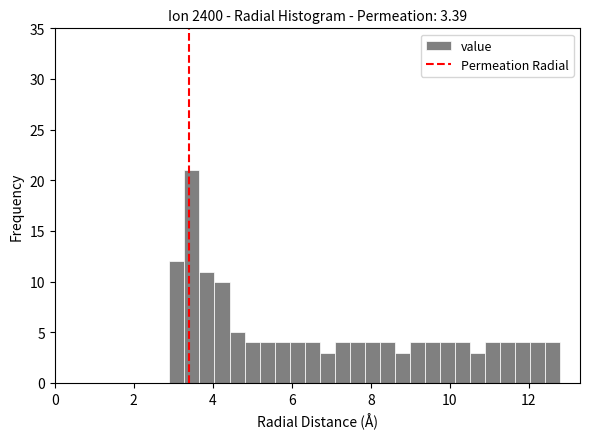

Around what value on the x-axis is the tallest bar? Give the approximate position of its centre, as read against the axis.

3.4